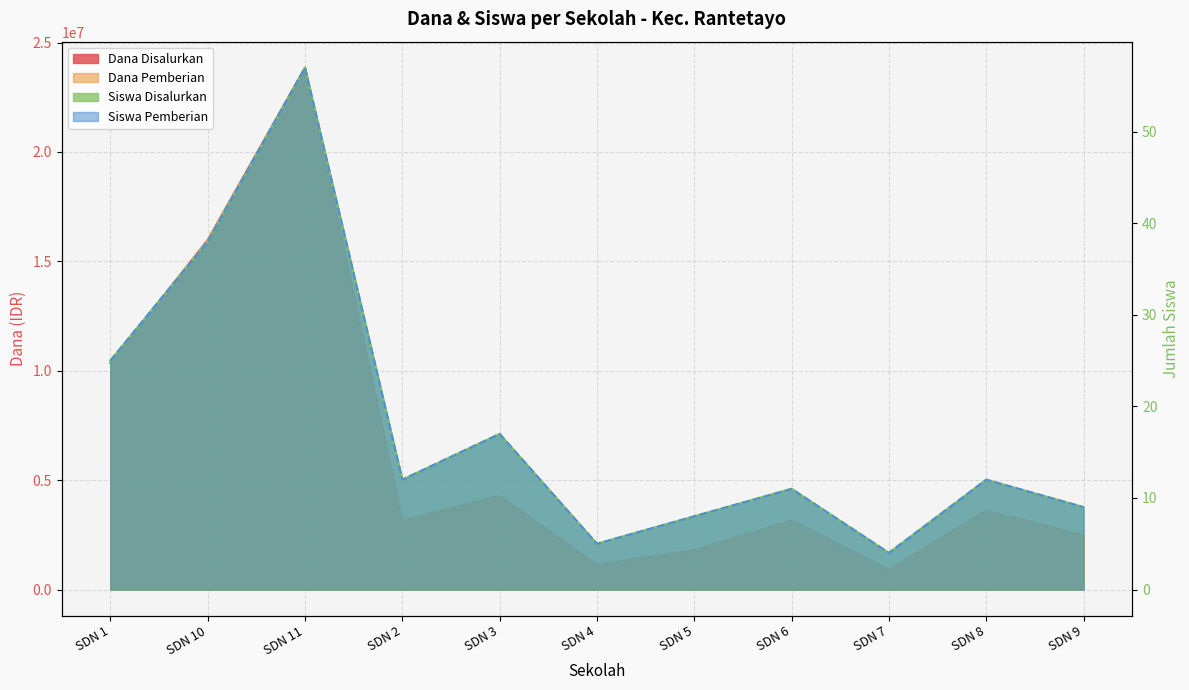

How many distinct data groups are displayed?

4